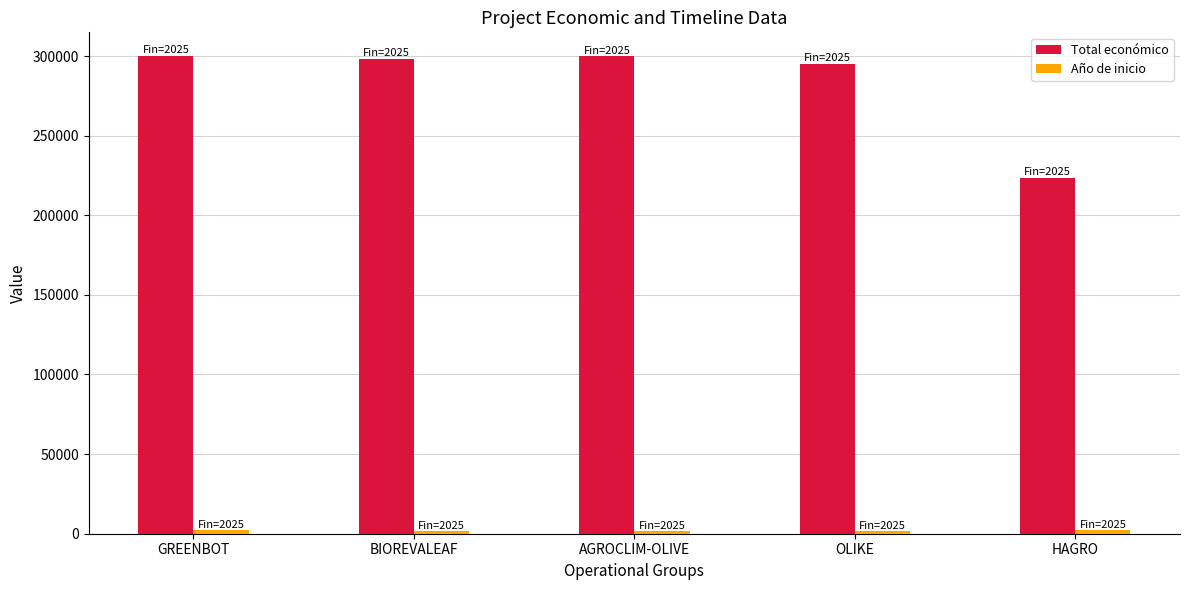

Which category has the lowest value in the Total económico series?

HAGRO